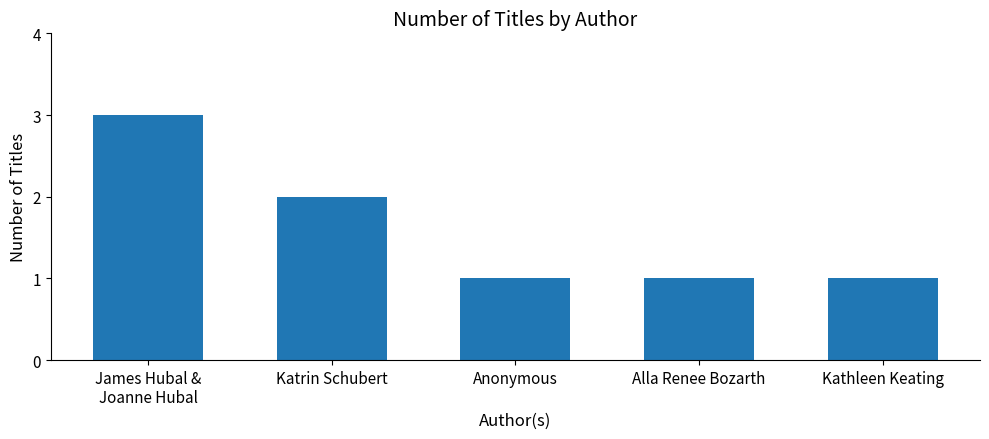

What is the smallest value displayed?

1